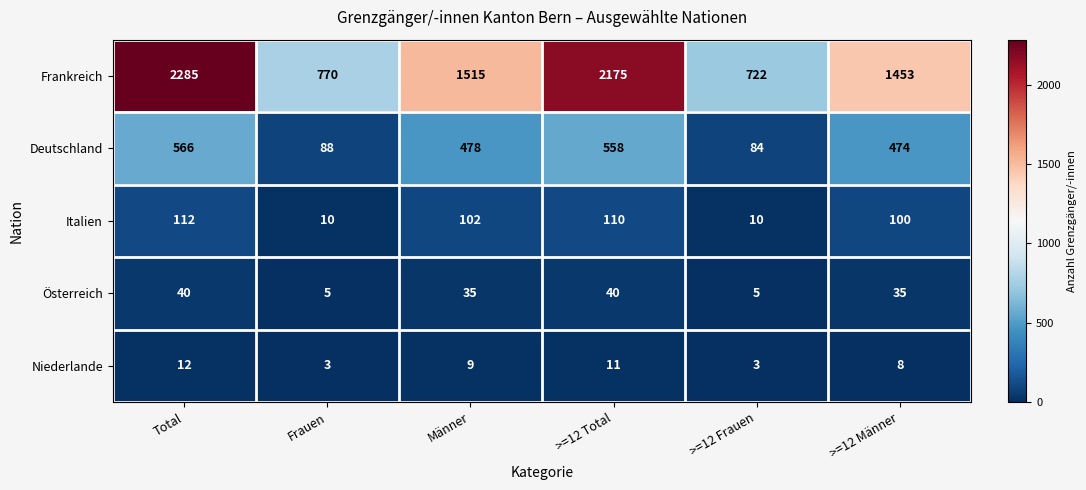

The Italien series shows 10 at Frauen. True or false?

True